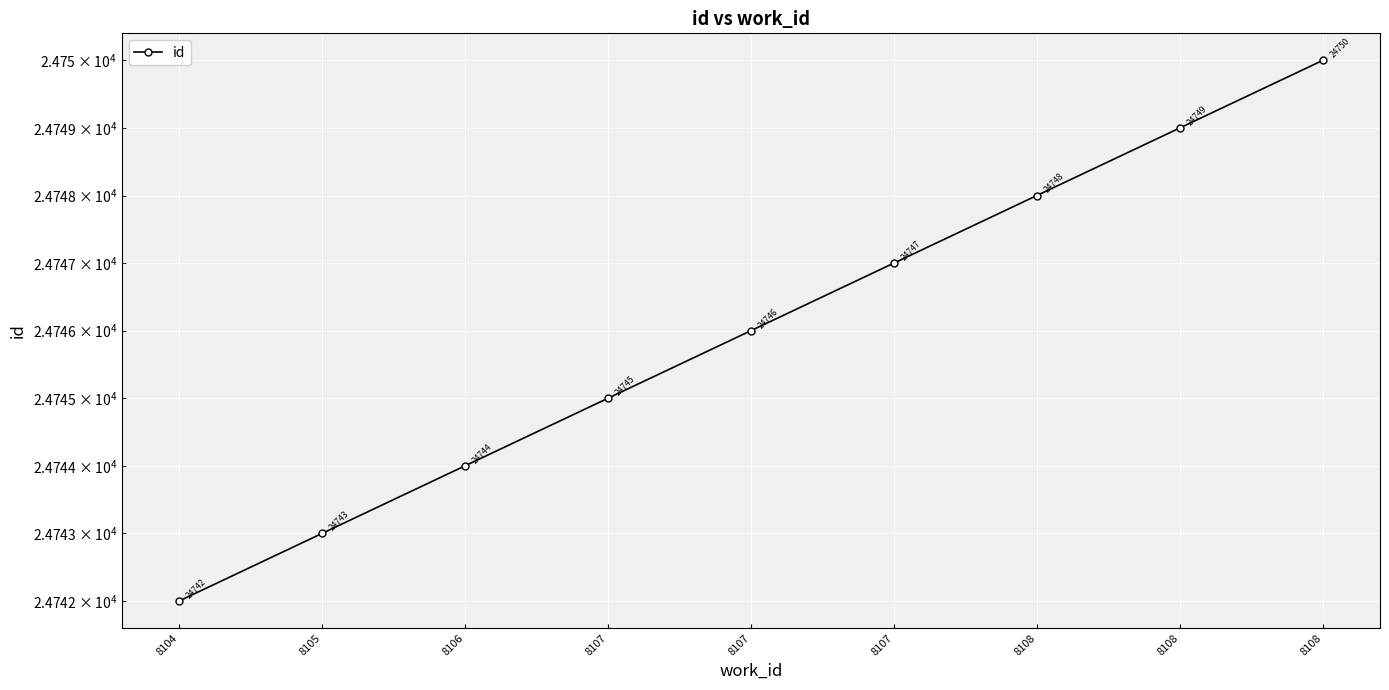

The value at 8104 is 11829. True or false?

False